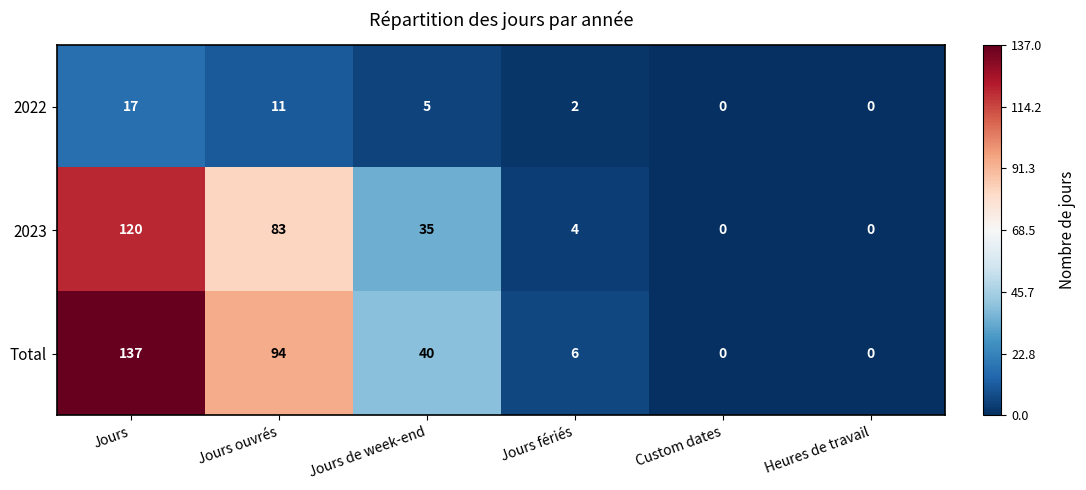

What is the greatest value displayed?

137